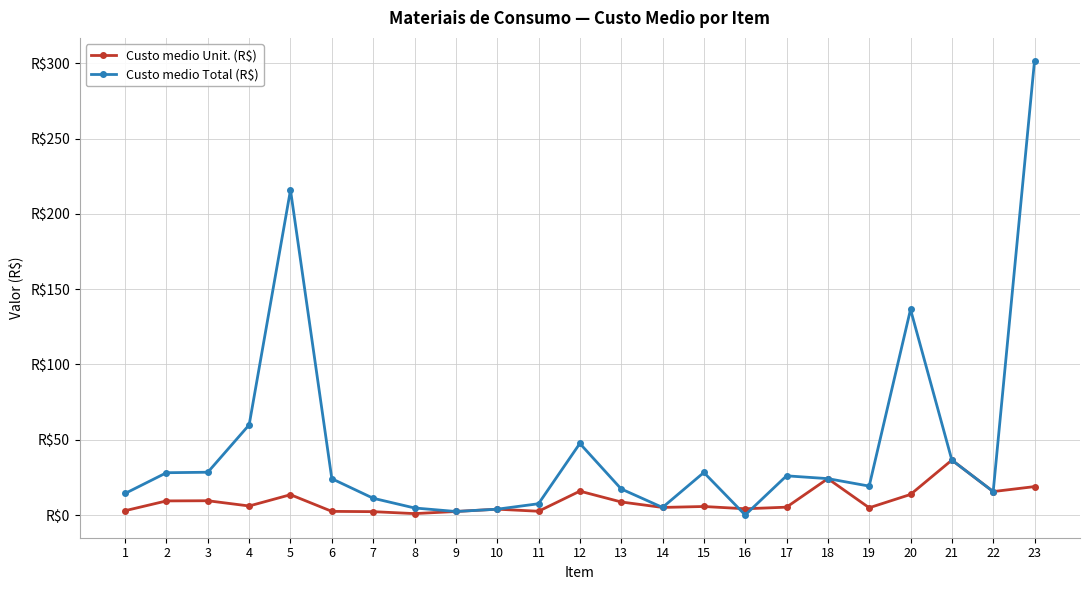

At which category is the sum across all series the highest?

23